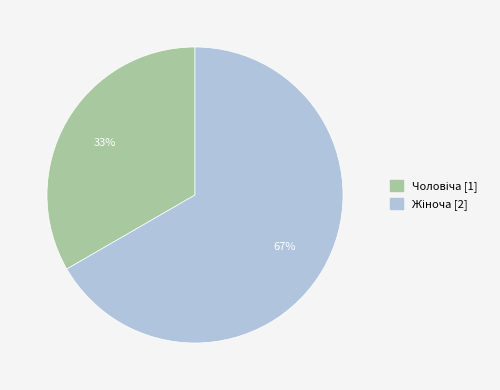

To the nearest percent, what is the average slice percentage?

50%